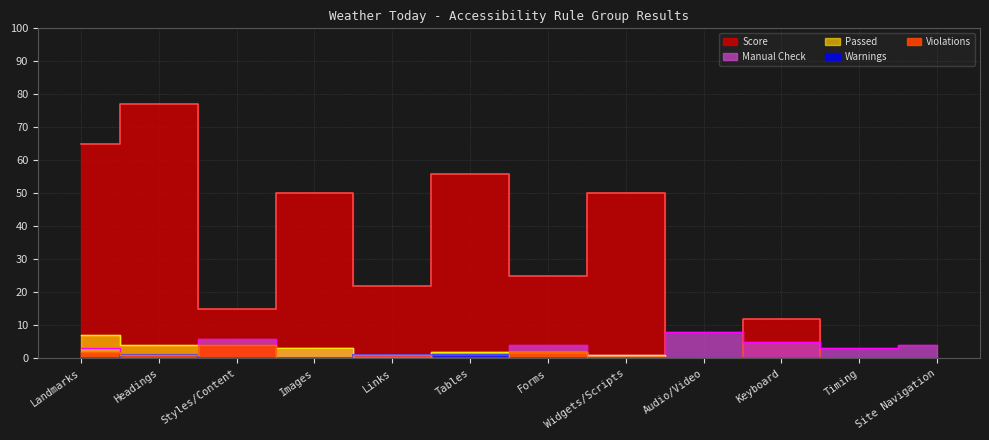

Which has a higher value, Tables or Landmarks?

Landmarks